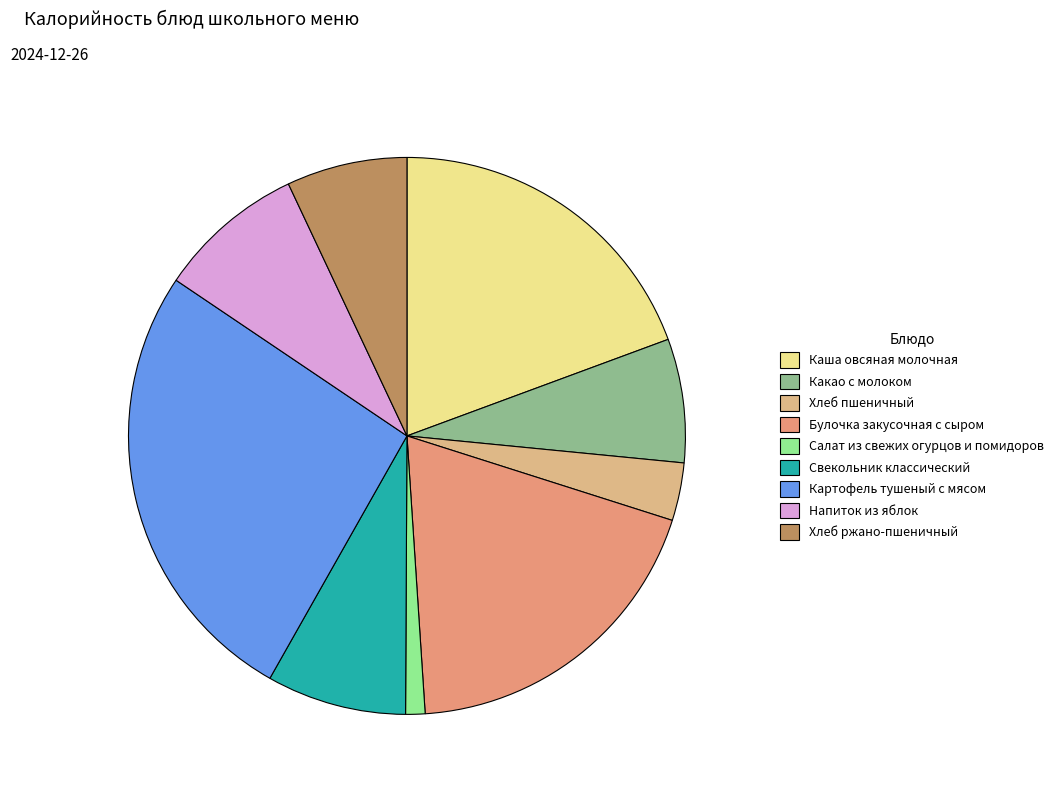

Does any single category account for the majority?

No